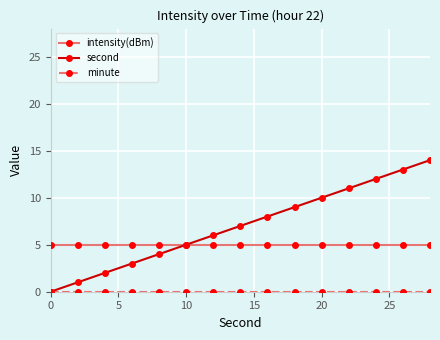

What is the sum of all intensity(dBm) values?

74.5